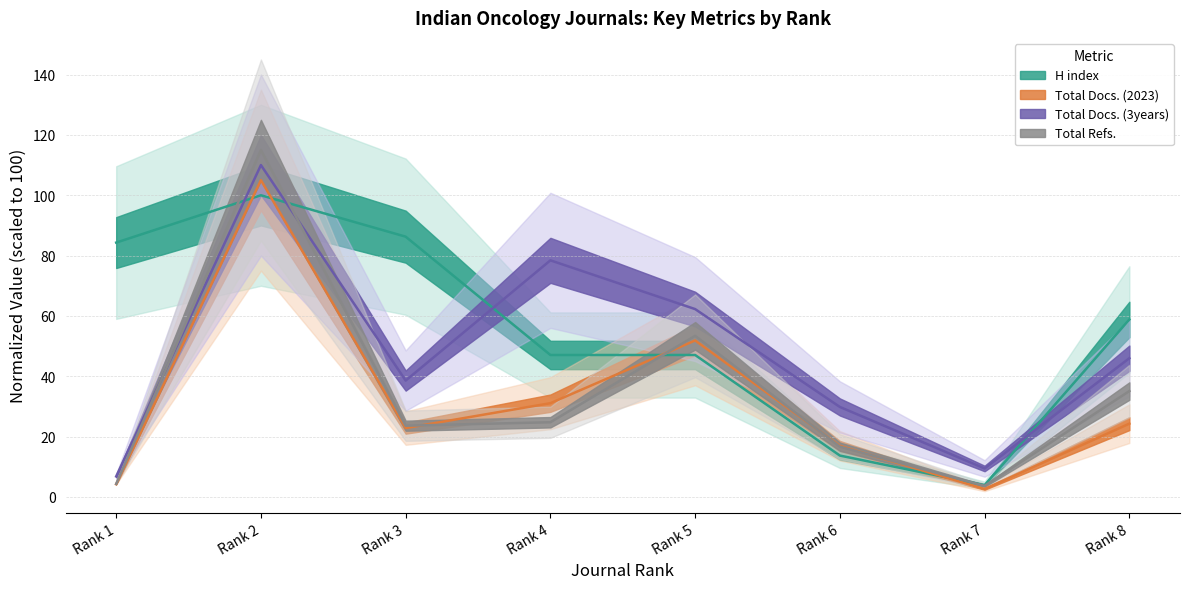

True or false: Total Refs. has a value of 158.5 at Rank 2.

False